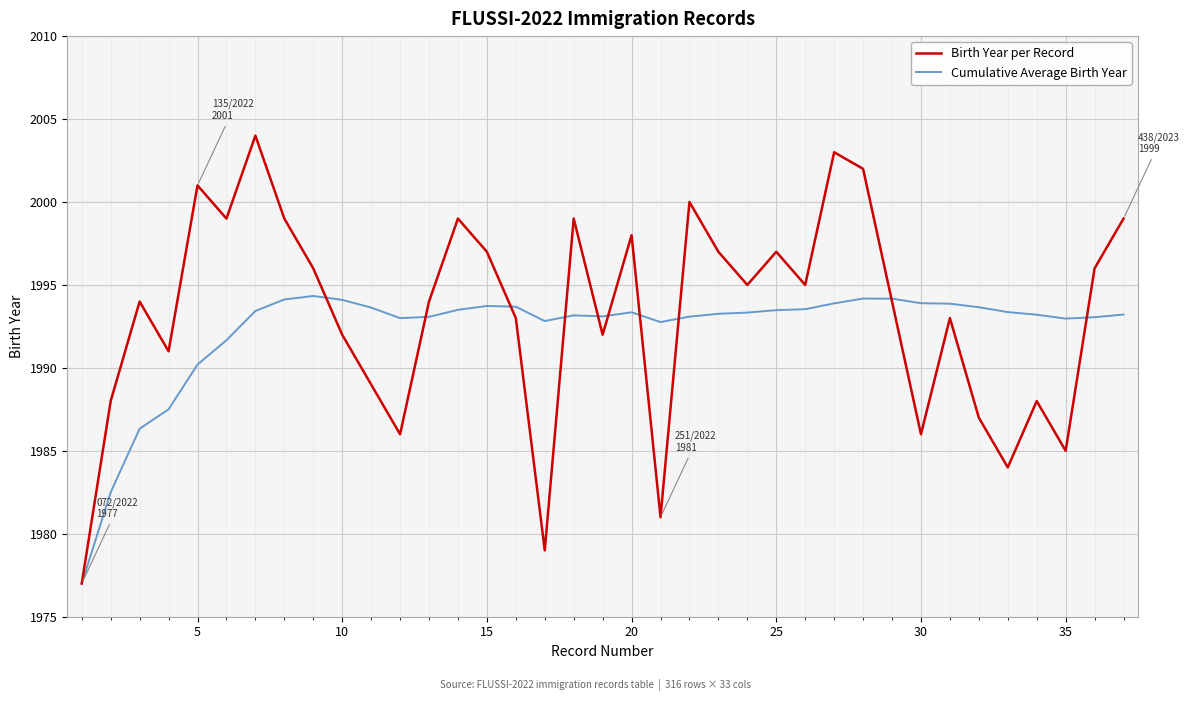

What is the difference between the maximum and minimum values in the Birth Year per Record series?

27.0